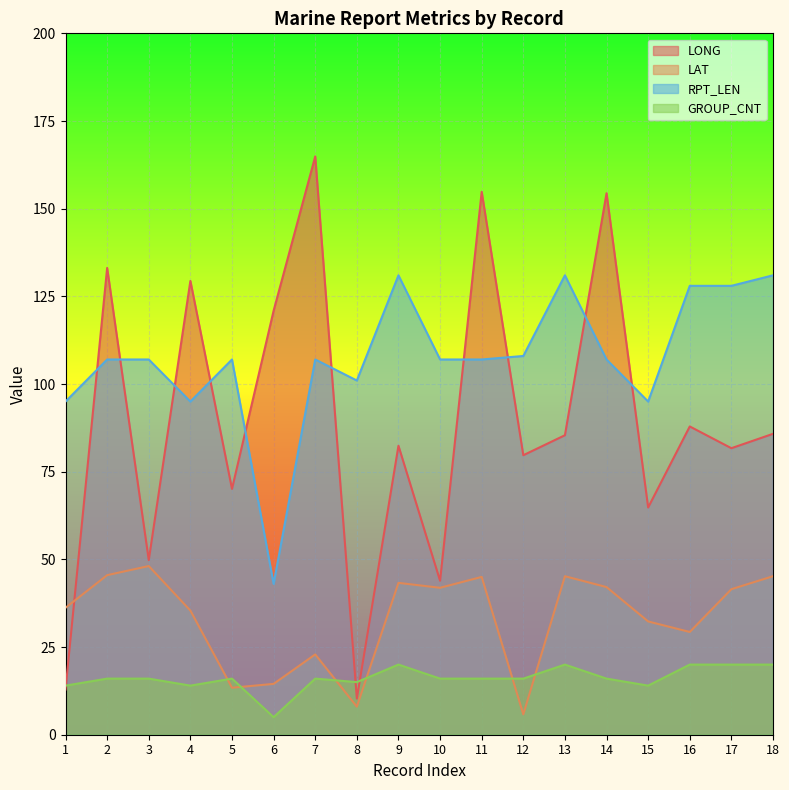

What is the minimum value for GROUP_CNT?

5.0